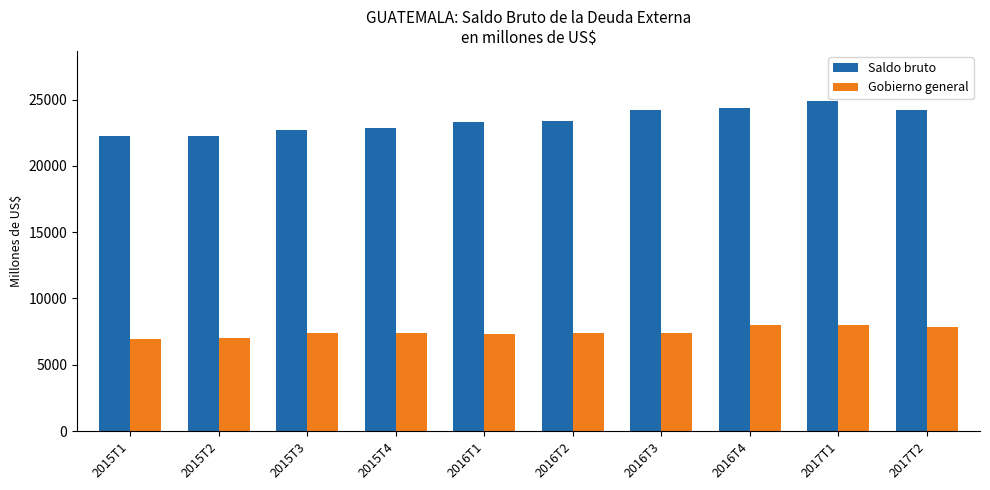

Rank the series at 2016T2 from highest to lowest value.

Saldo bruto, Gobierno general